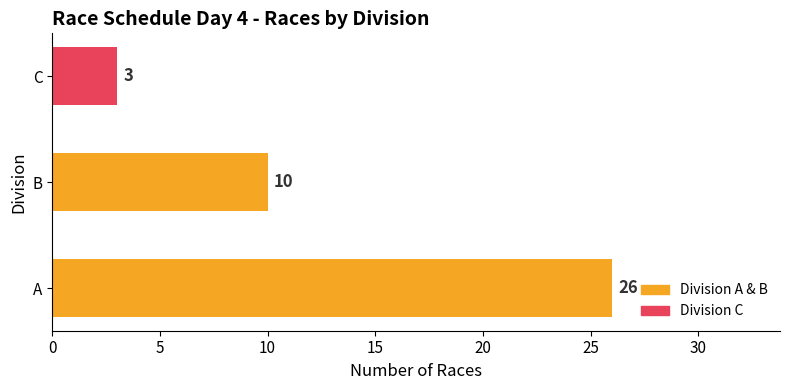

Does the chart contain any negative values?

No